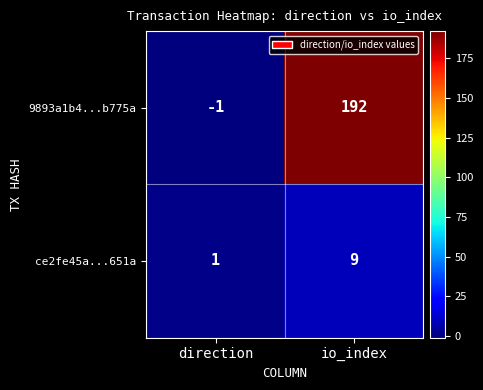

Which series has the largest total across all categories?

9893a1b4...b775a